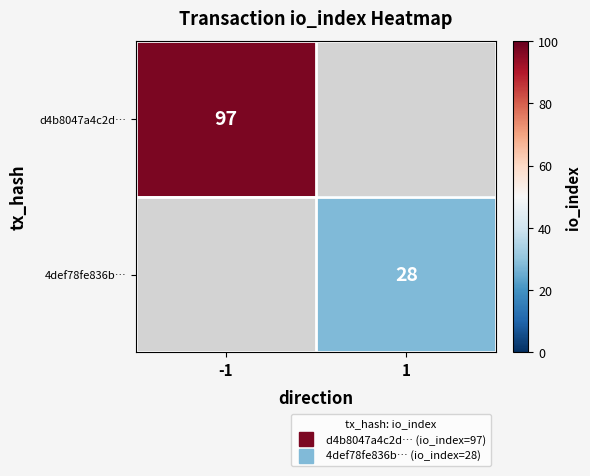

How many positive values does the d4b8047a4c2d… series have?

1